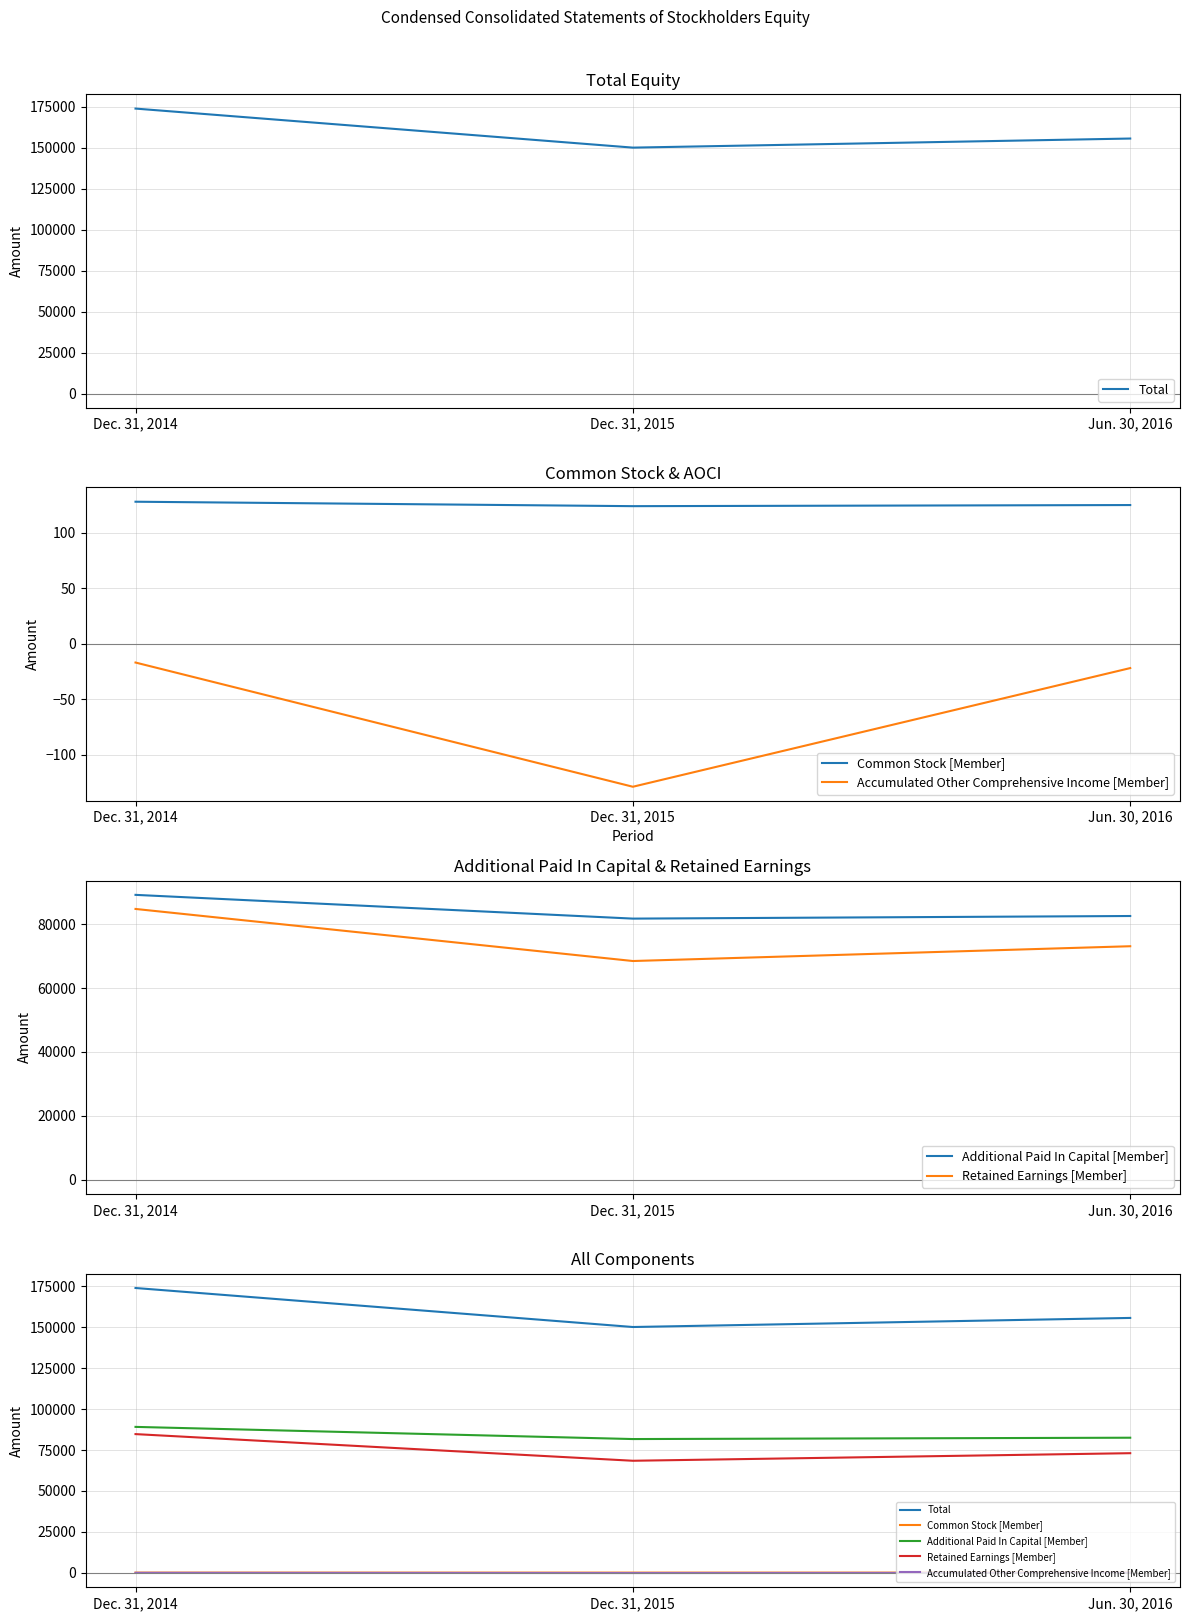

How many lines are shown in the chart?

5